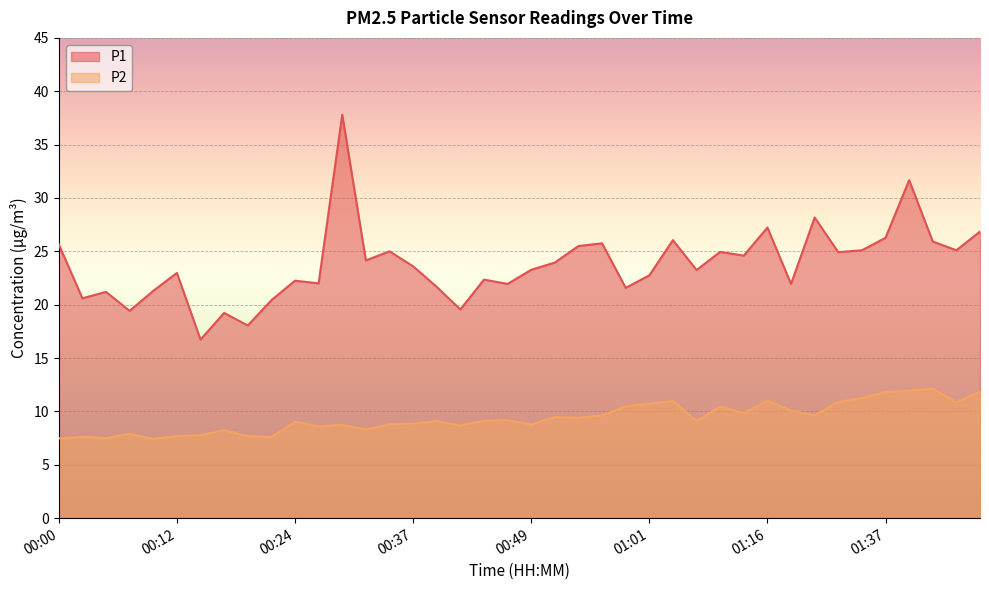

Which category has the lowest value across all series?

00:10